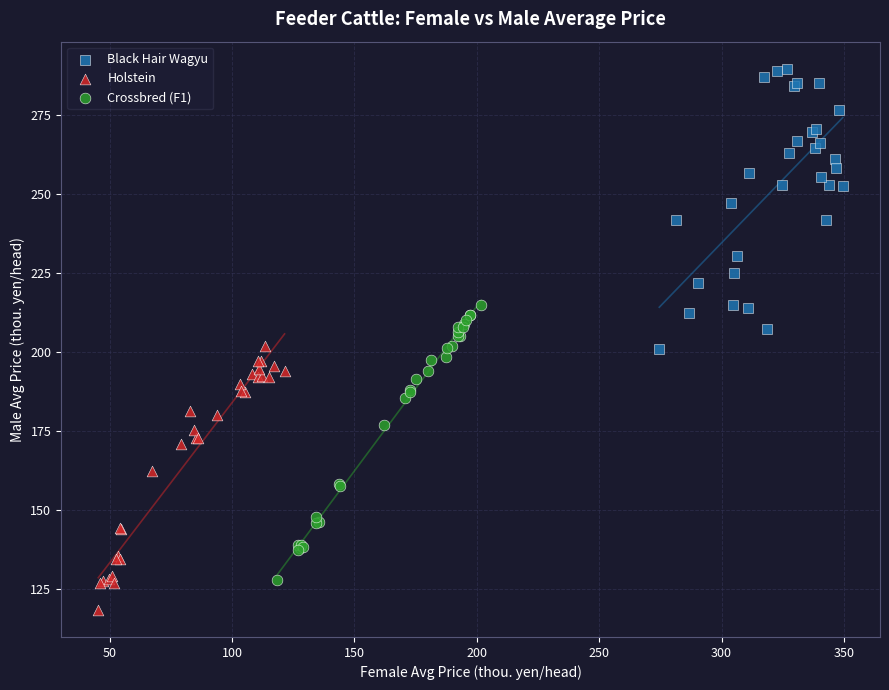

Which series contains the highest Y value?

Black Hair Wagyu